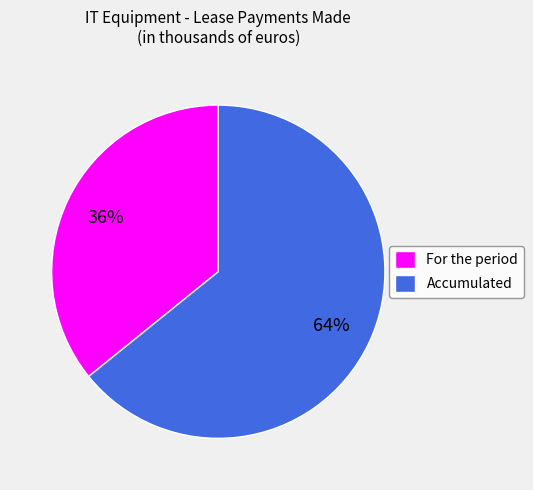

Is it true that Accumulated is 56% of the pie?

False